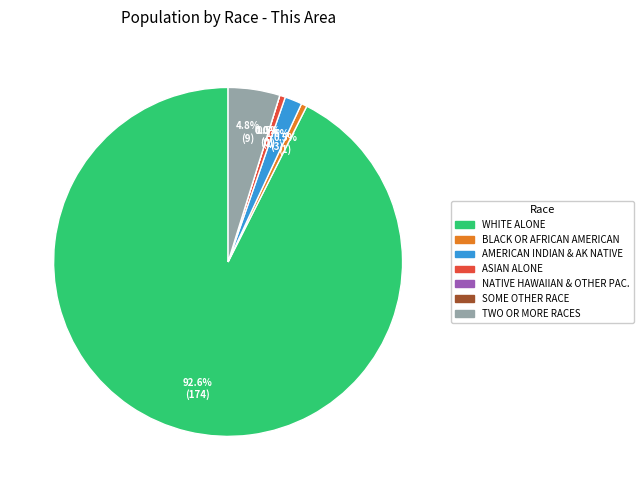

To the nearest percent, what is the average slice percentage?

14%